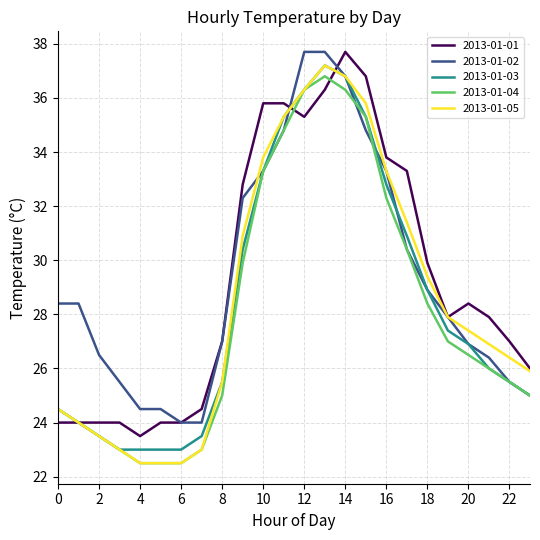

What is the lowest value of the 2013-01-01 series?

23.5